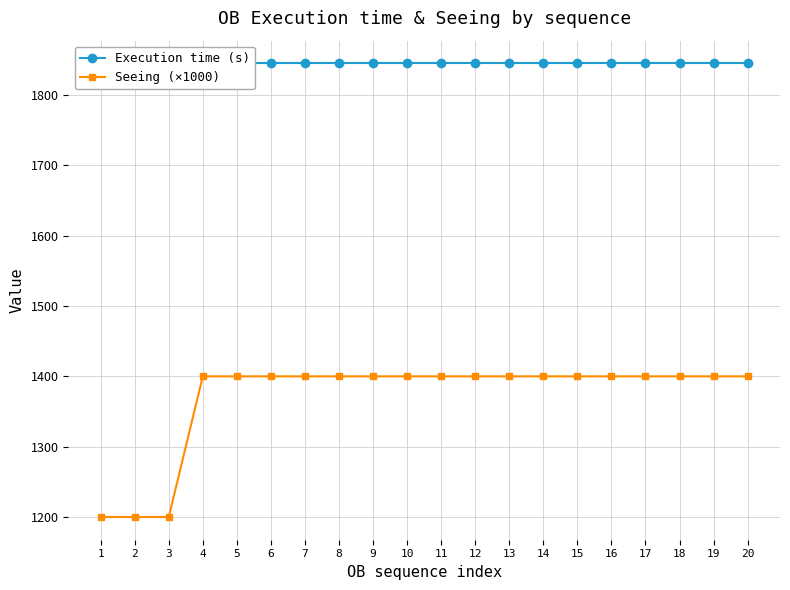

The value of Seeing (×1000) at 17 is 1400. True or false?

True